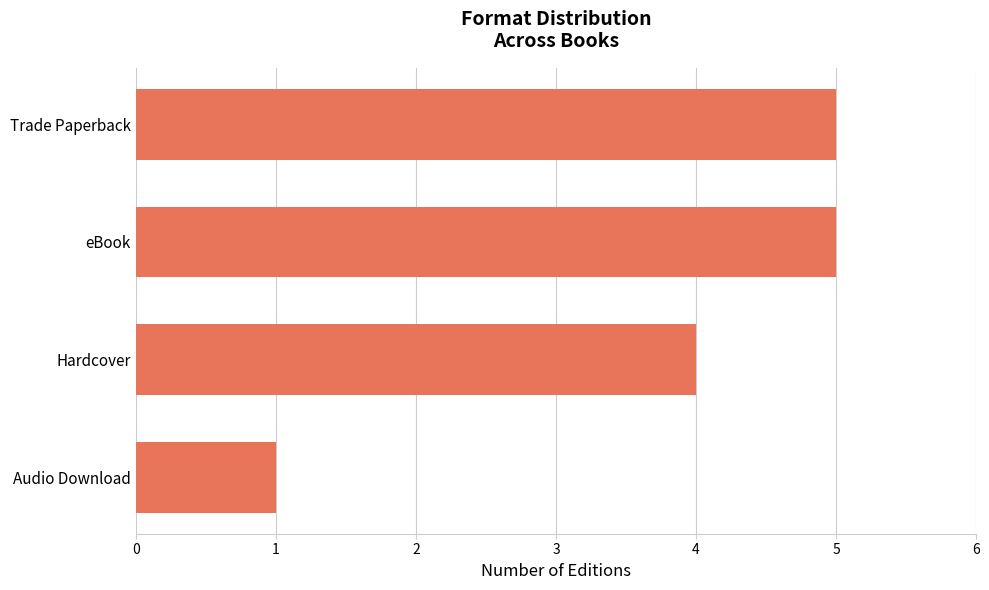

What is the maximum value shown in the chart?

5